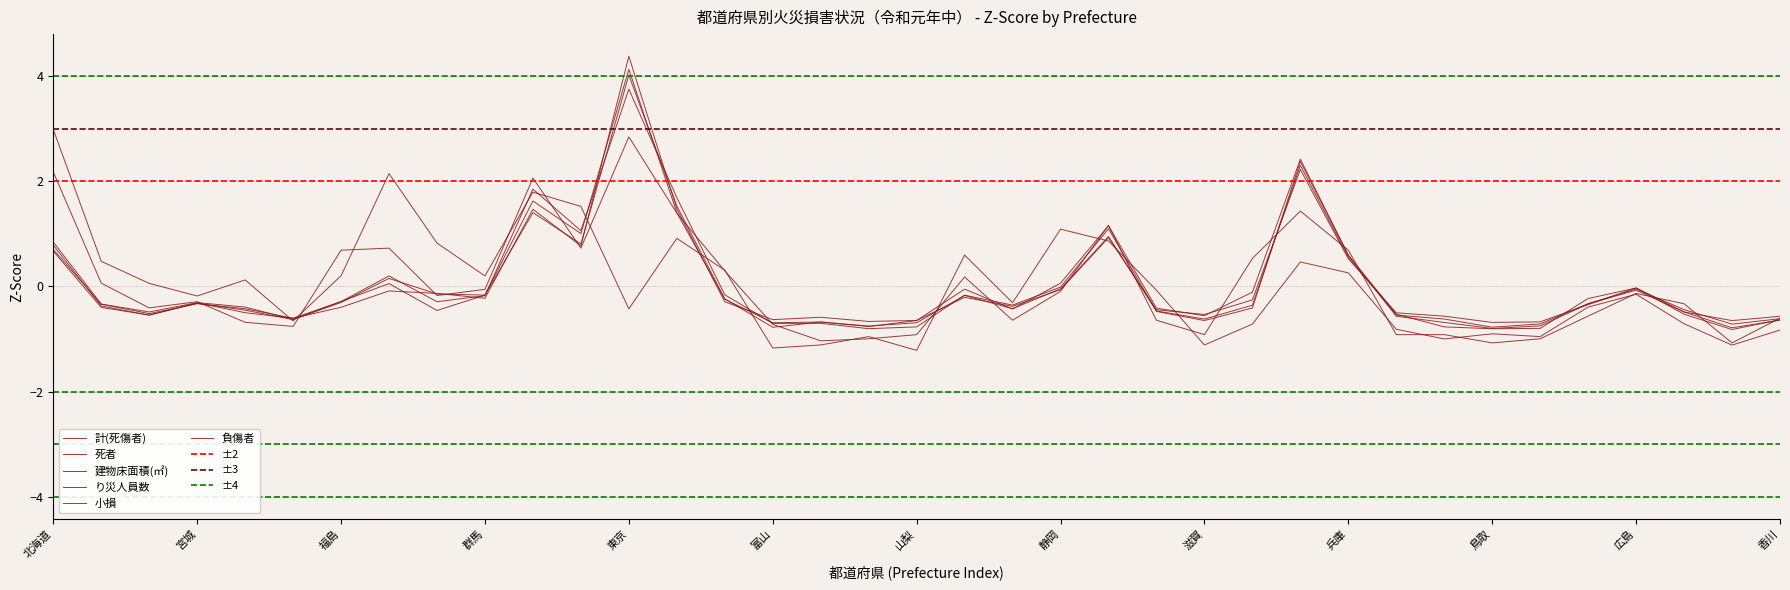

What is the approximate value of 建物床面積(㎡) at 福井?

-1.0